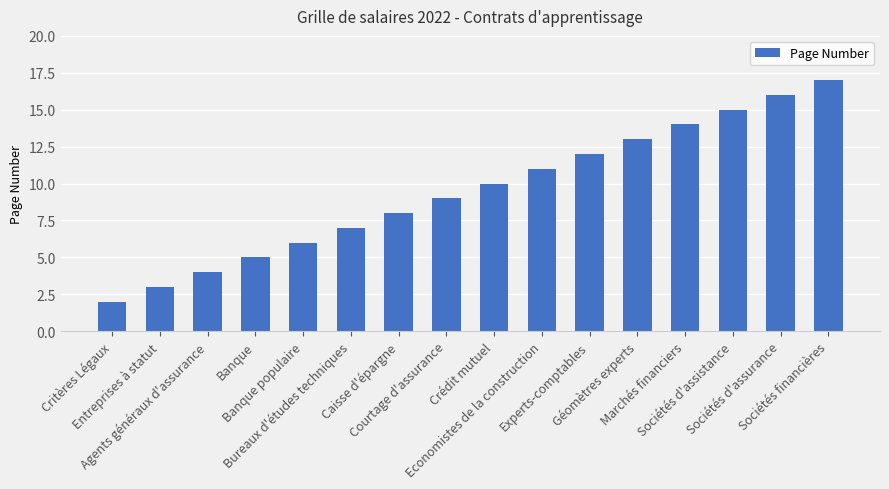

What is the minimum value shown in the chart?

2